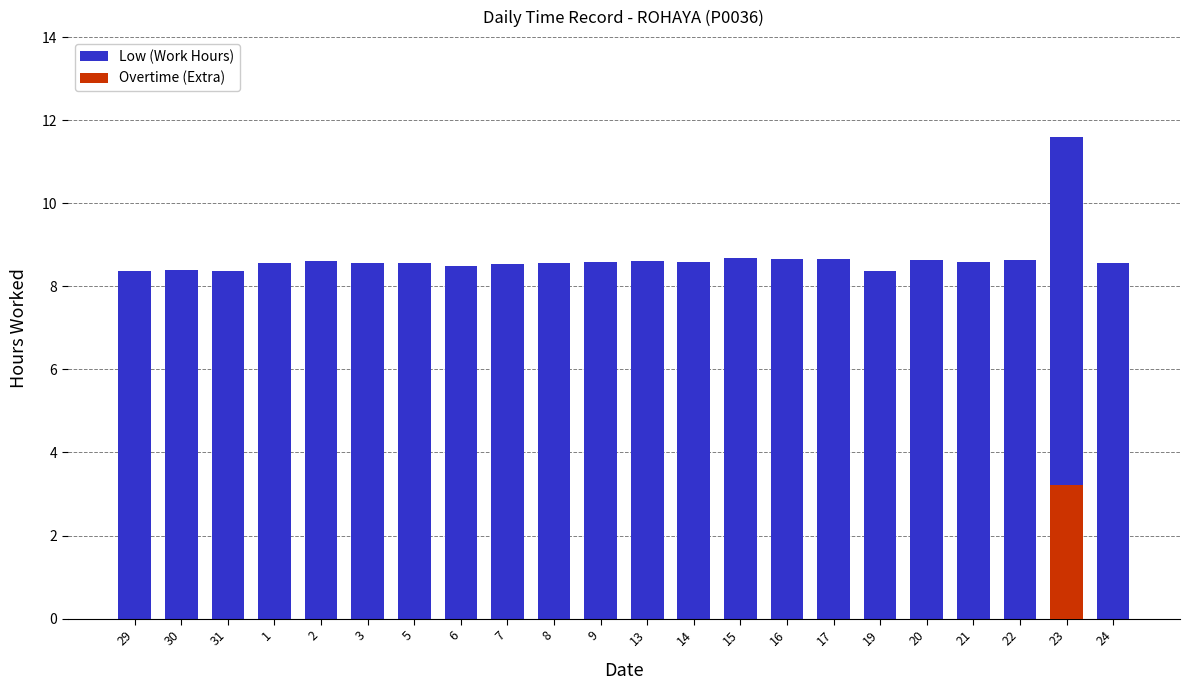

Rank the categories by Overtime (Extra) value from lowest to highest.

29, 30, 31, 1, 2, 3, 5, 6, 7, 8, 9, 13, 14, 15, 16, 17, 19, 20, 21, 22, 24, 23